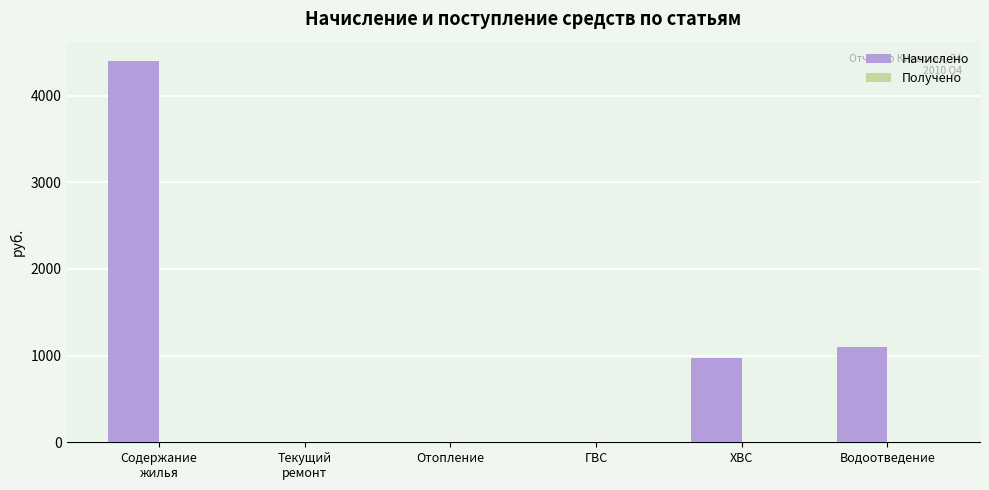

Between ХВС and Водоотведение, which is larger?

Водоотведение